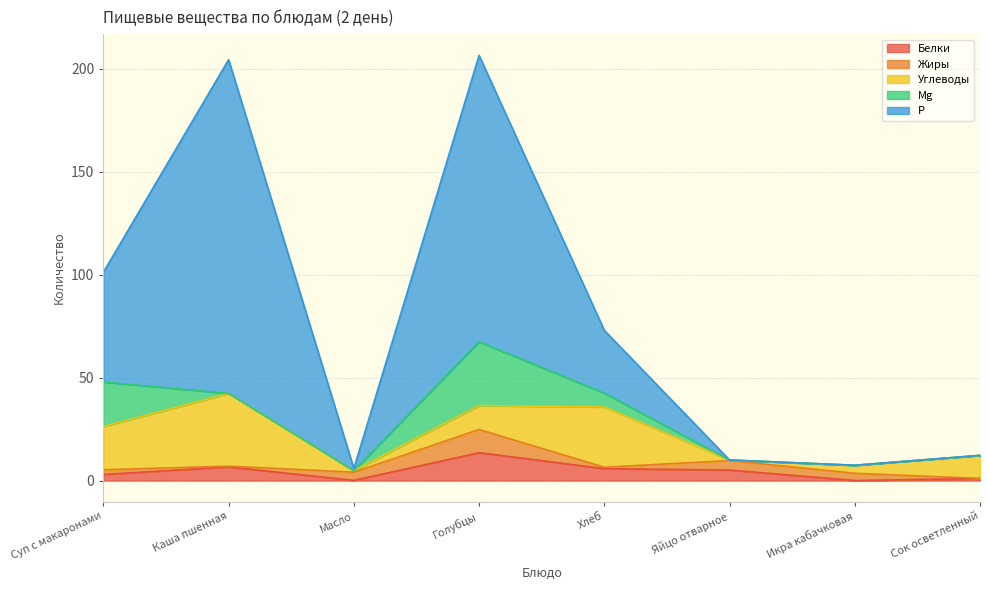

Which series has the largest total across all categories?

Р